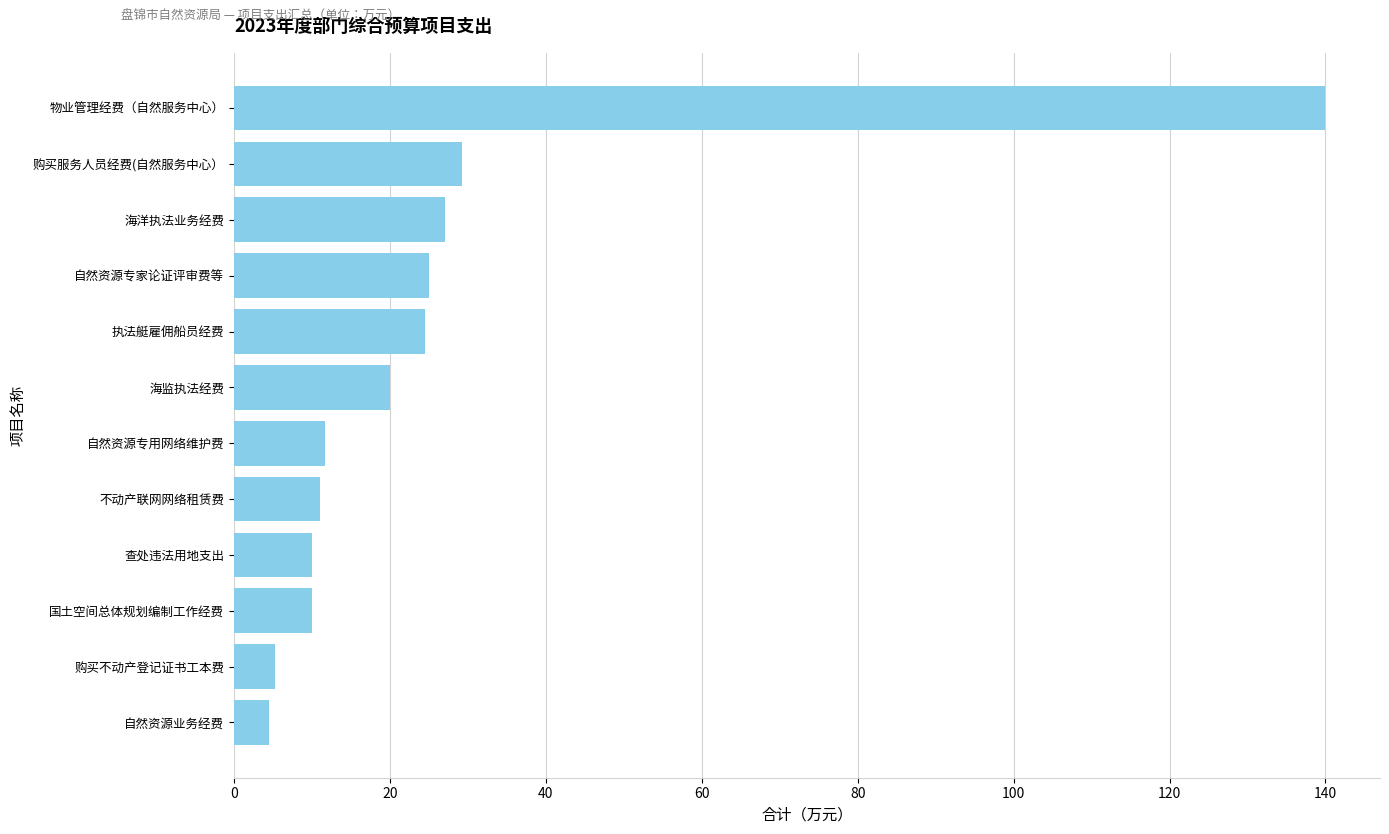

Count the number of categories in the chart.

12